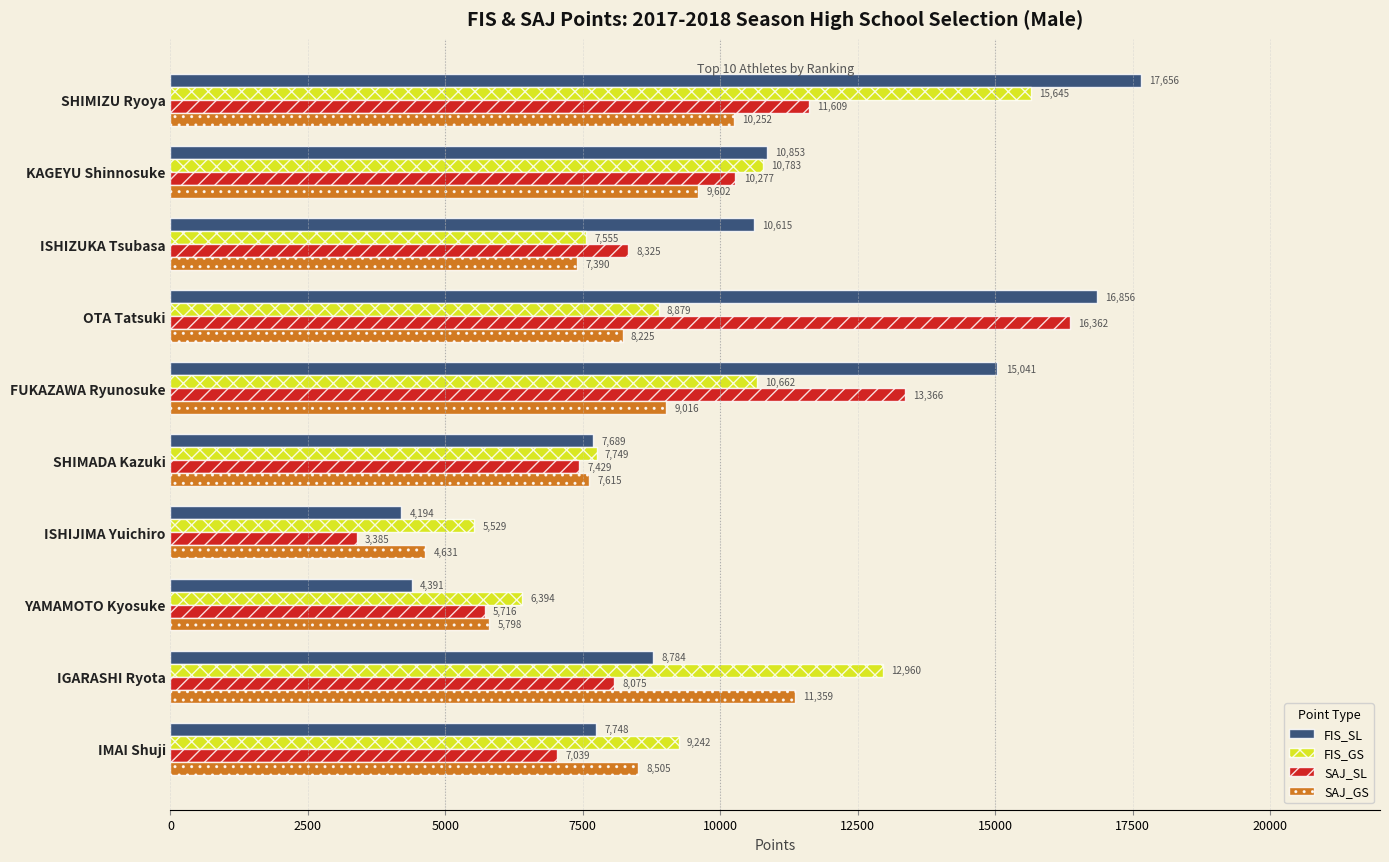

What are all the series names shown in the legend?

FIS_SL, FIS_GS, SAJ_SL, SAJ_GS